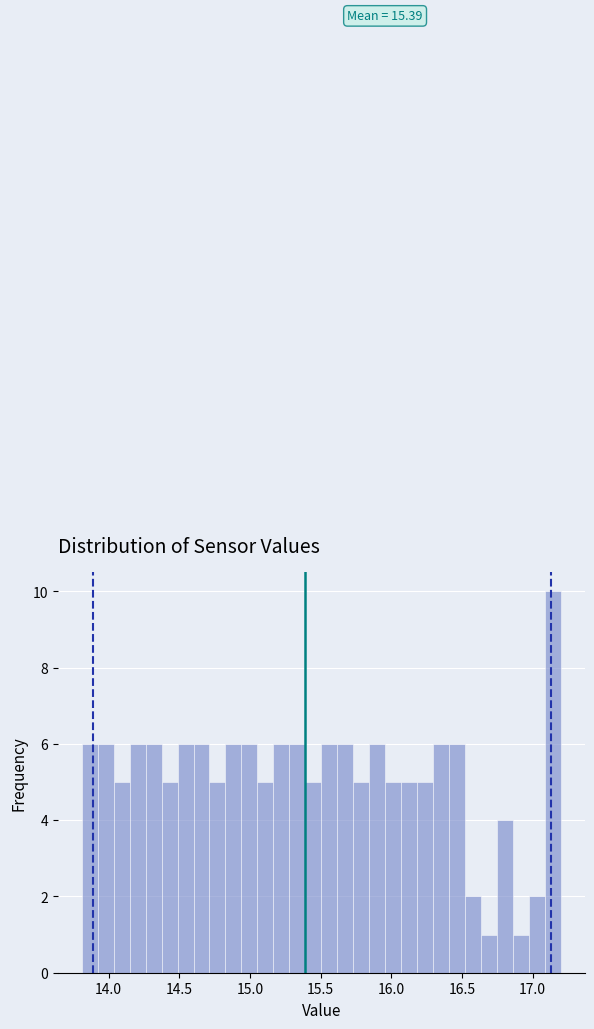

Around what value on the x-axis is the tallest bar? Give the approximate position of its centre, as read against the axis.

17.15